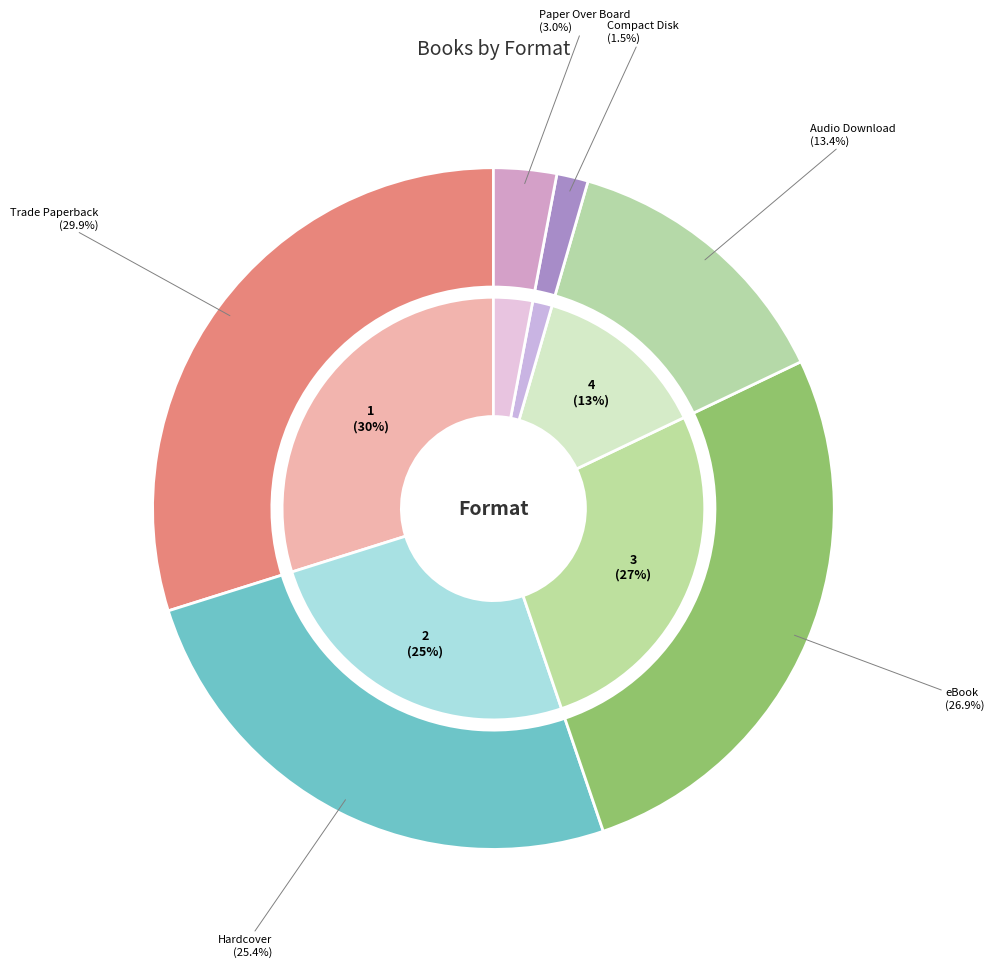

Which has a higher value, Trade Paperback or Hardcover?

Trade Paperback